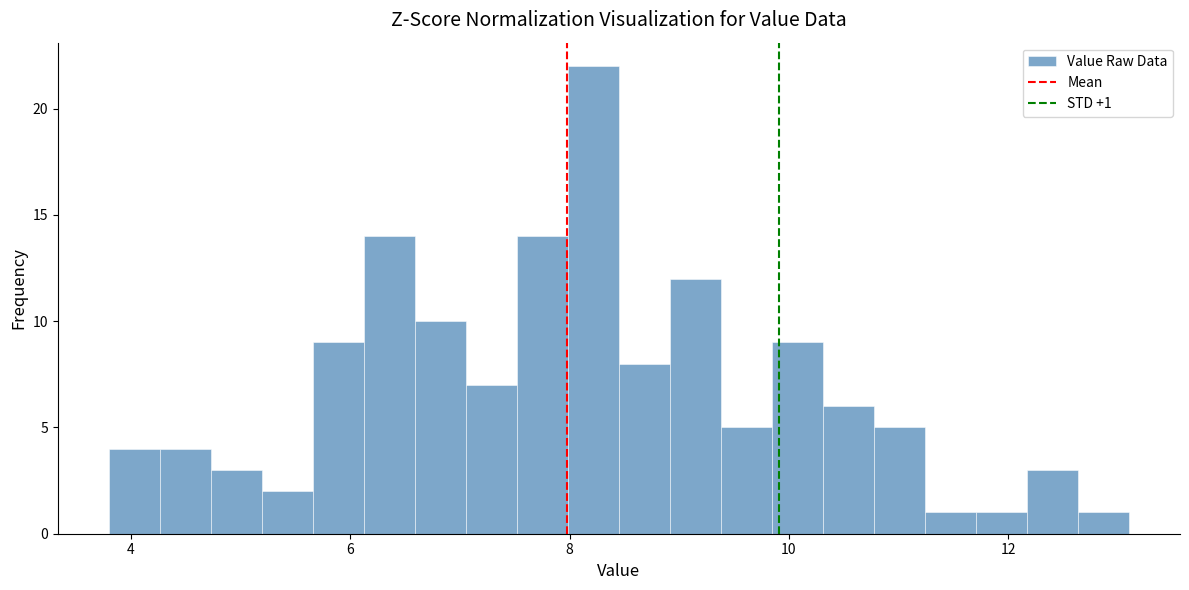

Read against the x-axis, roughly where is the centre of the tallest bar?

8.2